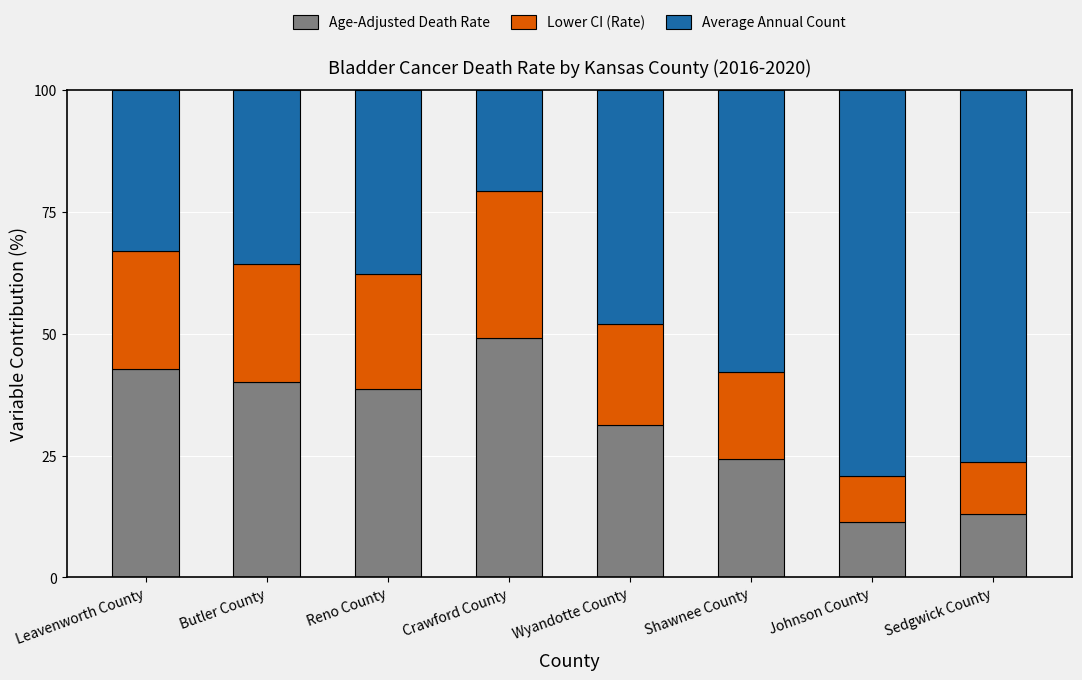

What is the total value across all series at Butler County?

100.0